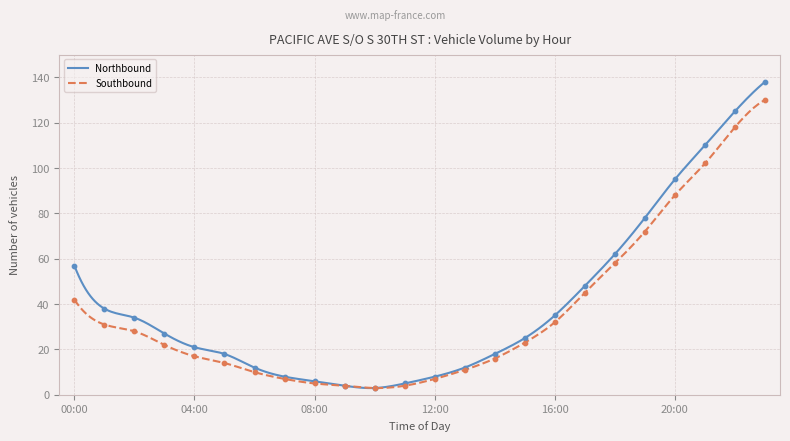

Which series has the widest spread of values?

Northbound